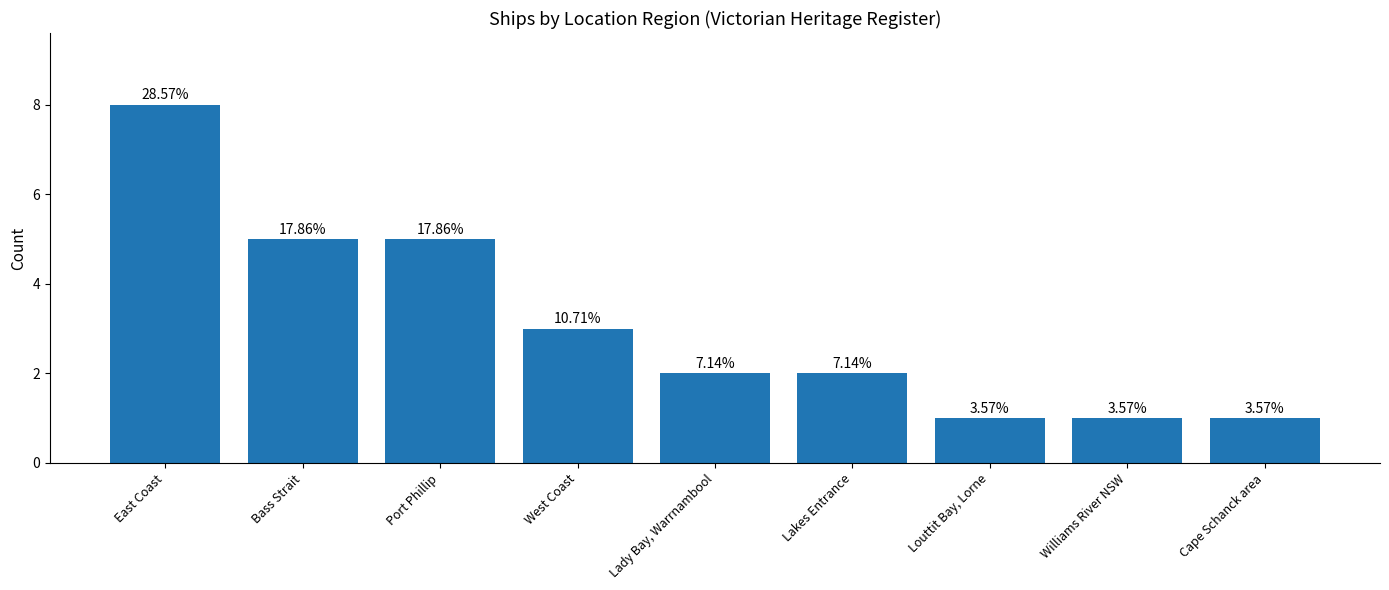

Does the chart contain stacked bars?

No